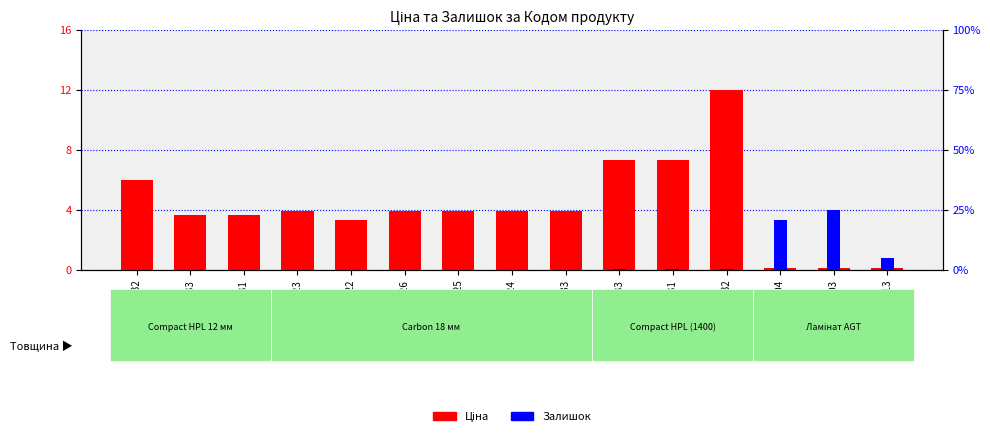

At which label does Ціна (scaled) reach its minimum?

284032204